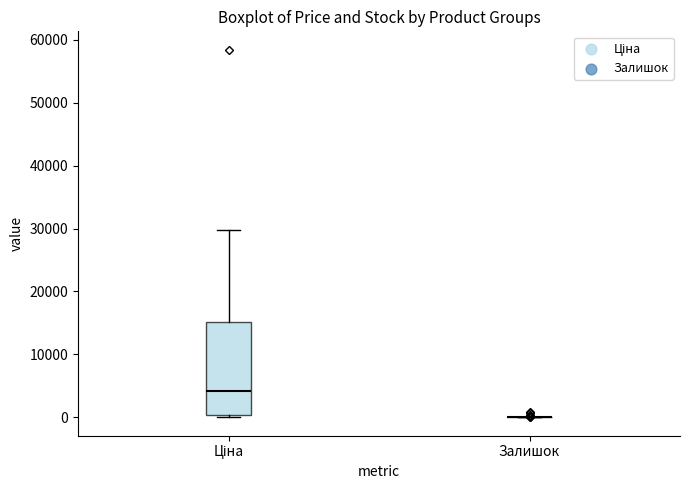

Reading left to right, read every box against the y-axis: the position of its median line, the range the box covers, and the ends of its whiskers. The values are not printed on the chart, so give them approximately, as read against the axis.

Ціна: median 4000, box 0 to 15000, whiskers 0 to 30000
Залишок: box collapsed to a line at 0, whiskers 0 to 0